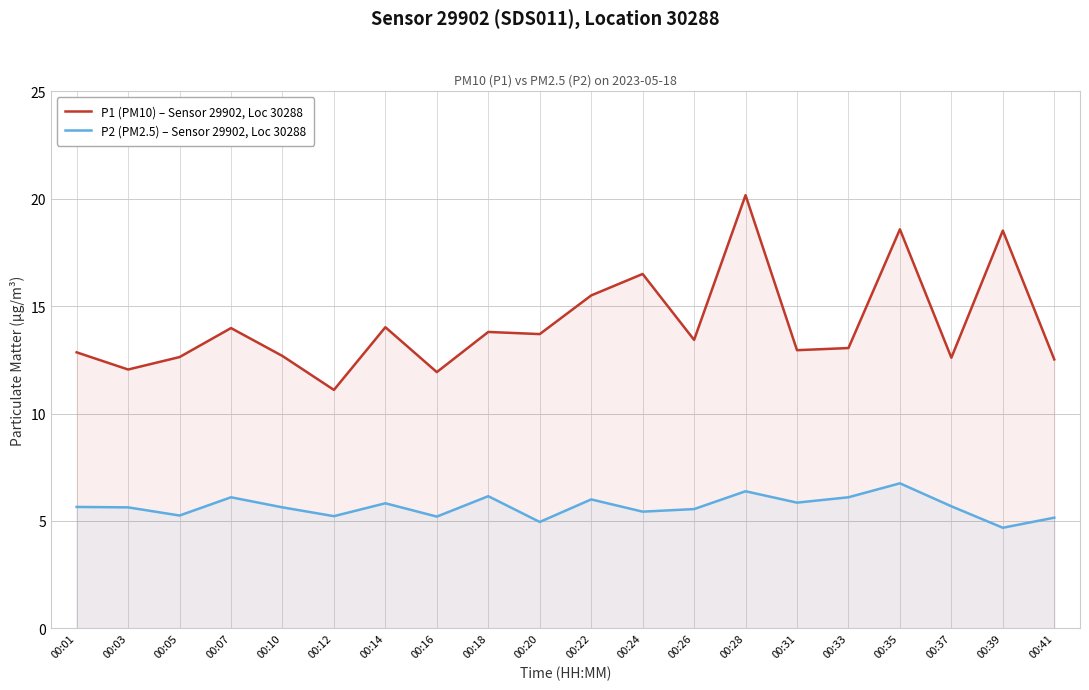

The value of P1 (PM10) – Sensor 29902, Loc 30288 at 00:05 is 20.5. True or false?

False